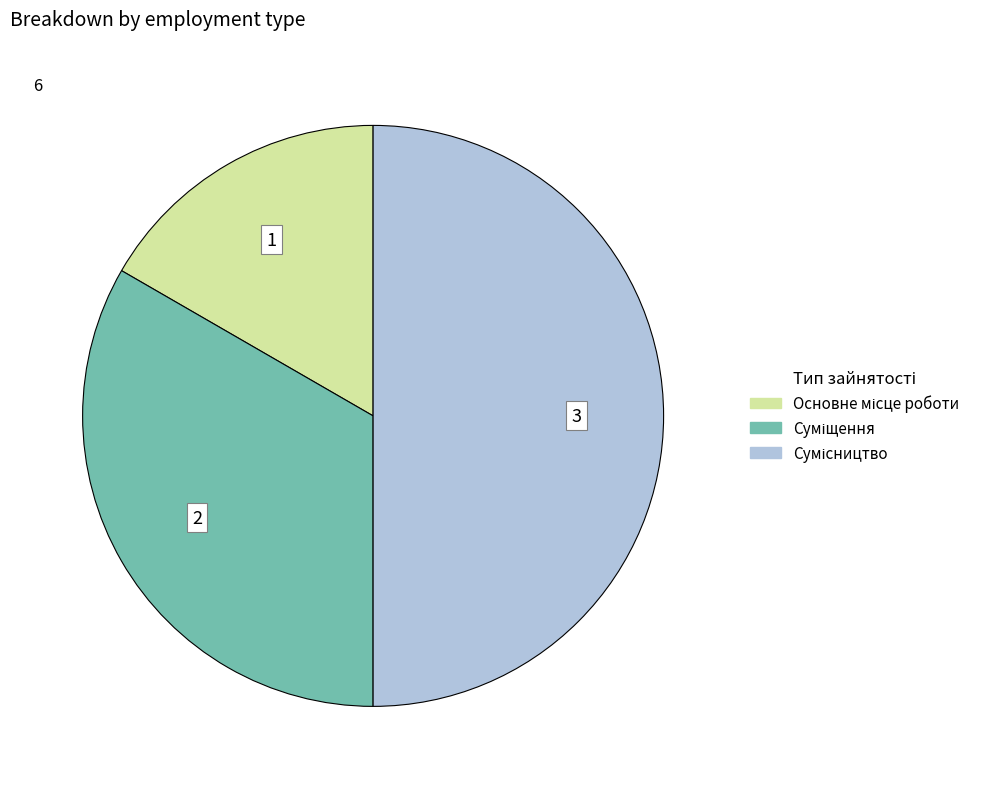

How many slices are in this pie chart?

3